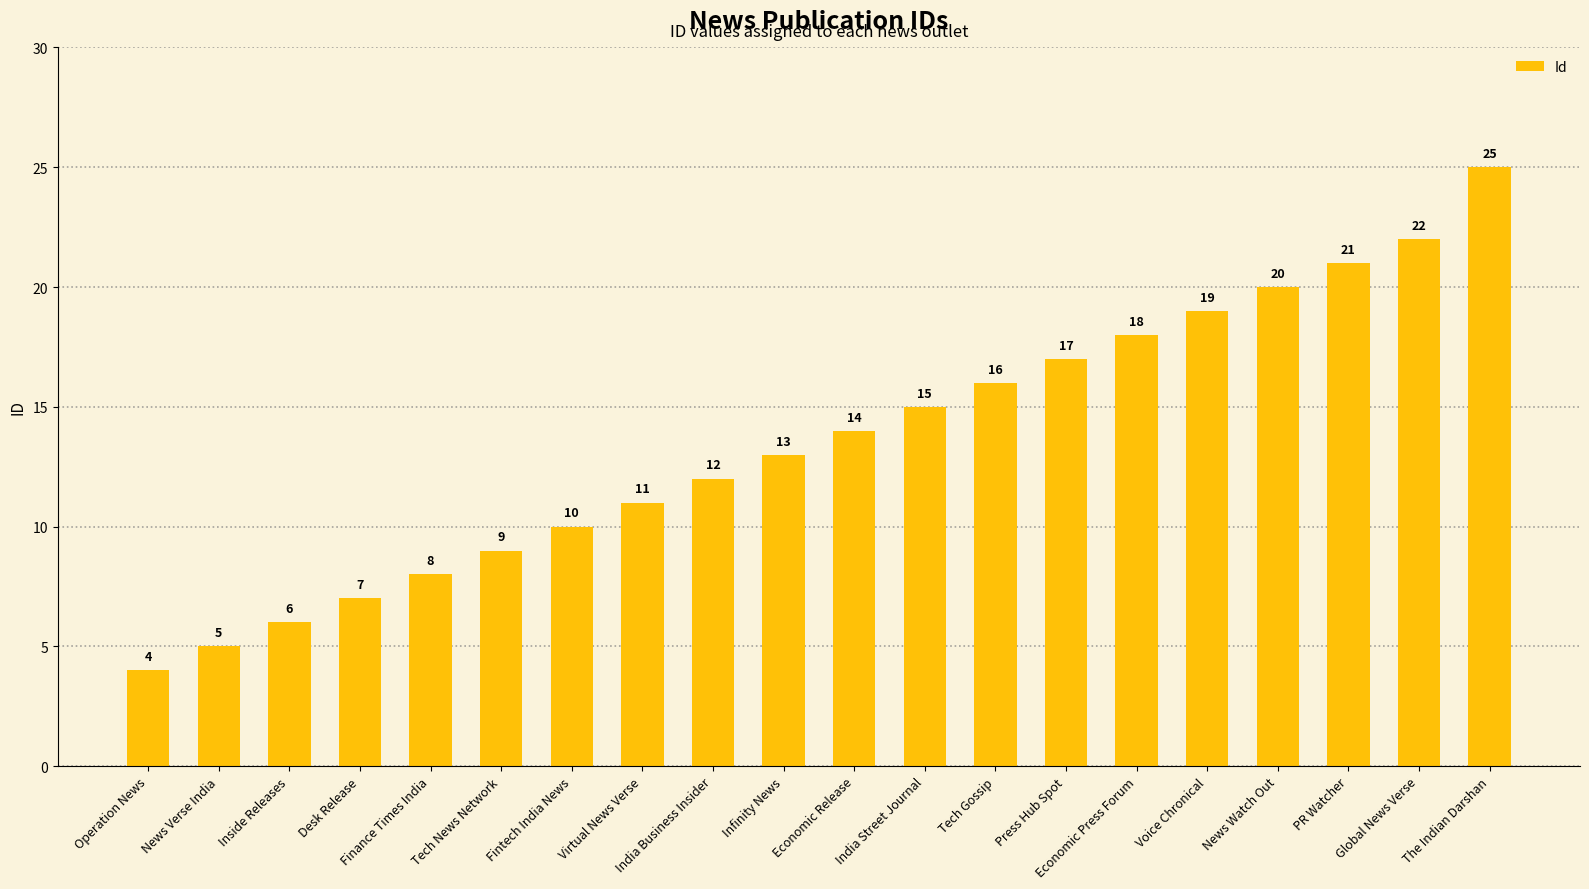

Where is the data nearest to the value 14?

Economic Release